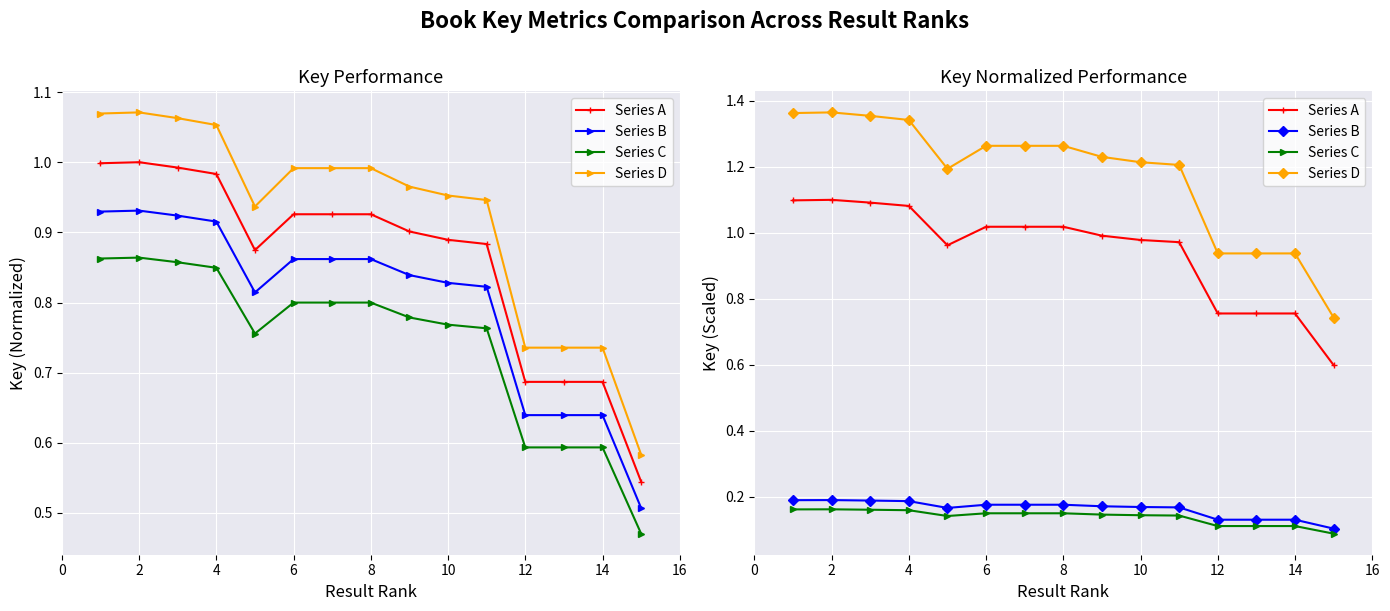

Which series has the widest spread of values?

Series D